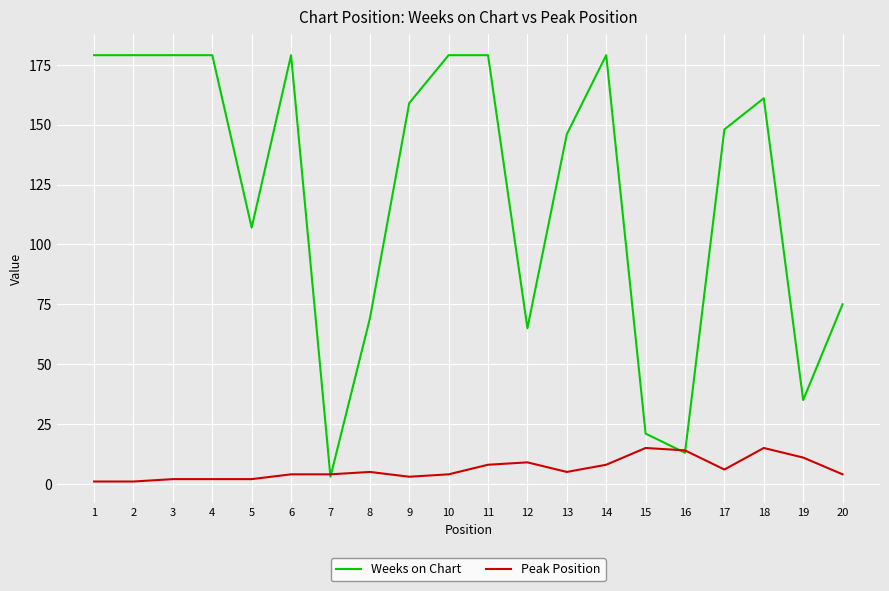

What is the highest value of the Weeks on Chart series?

179